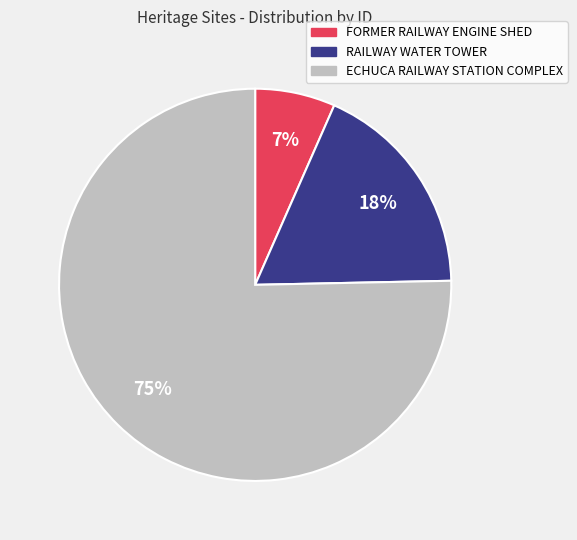

Which slice is the largest?

ECHUCA RAILWAY STATION COMPLEX